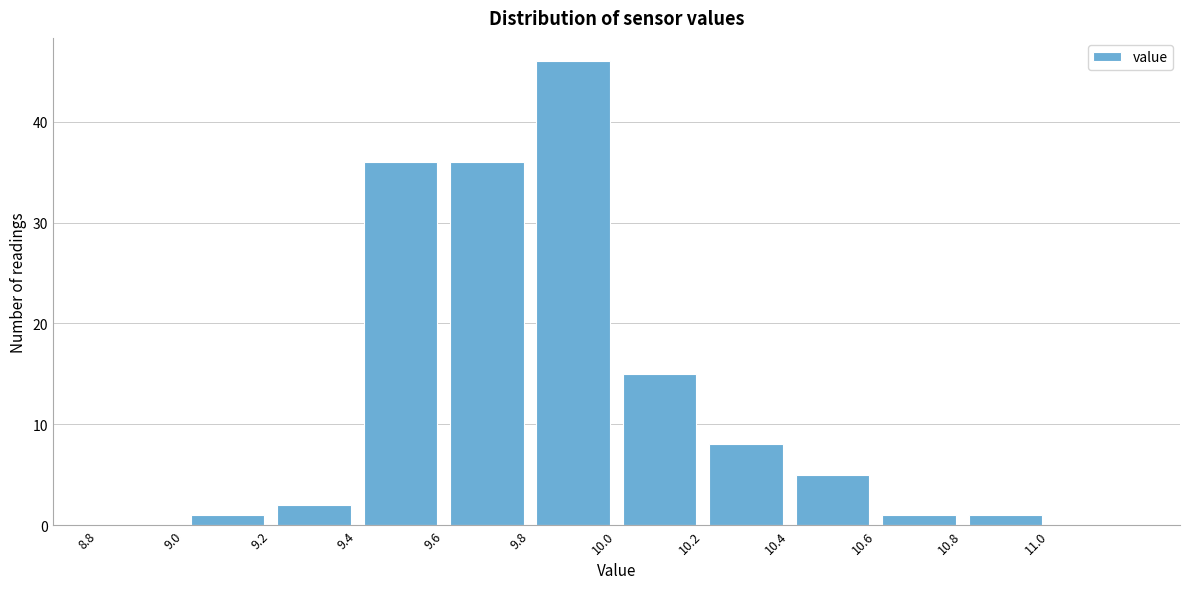

Which range on the x-axis has the tallest bar?

9.8 to 10.0